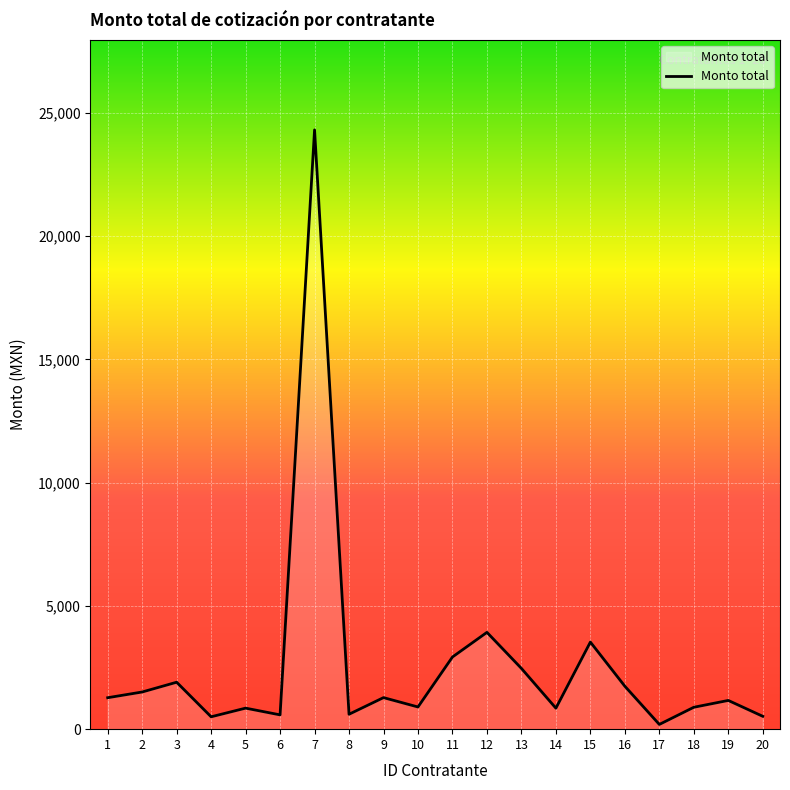

The value at 10 is 900.2. True or false?

True